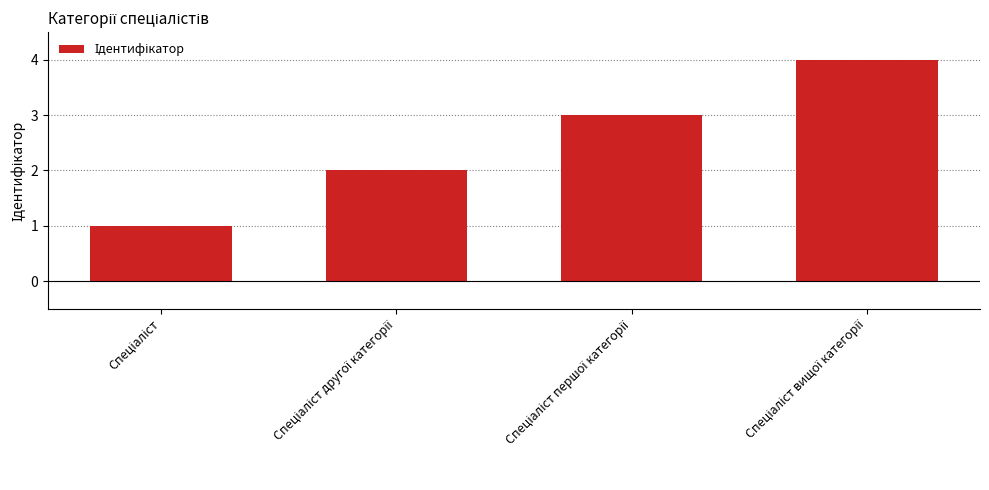

What is the sum of all values?

10